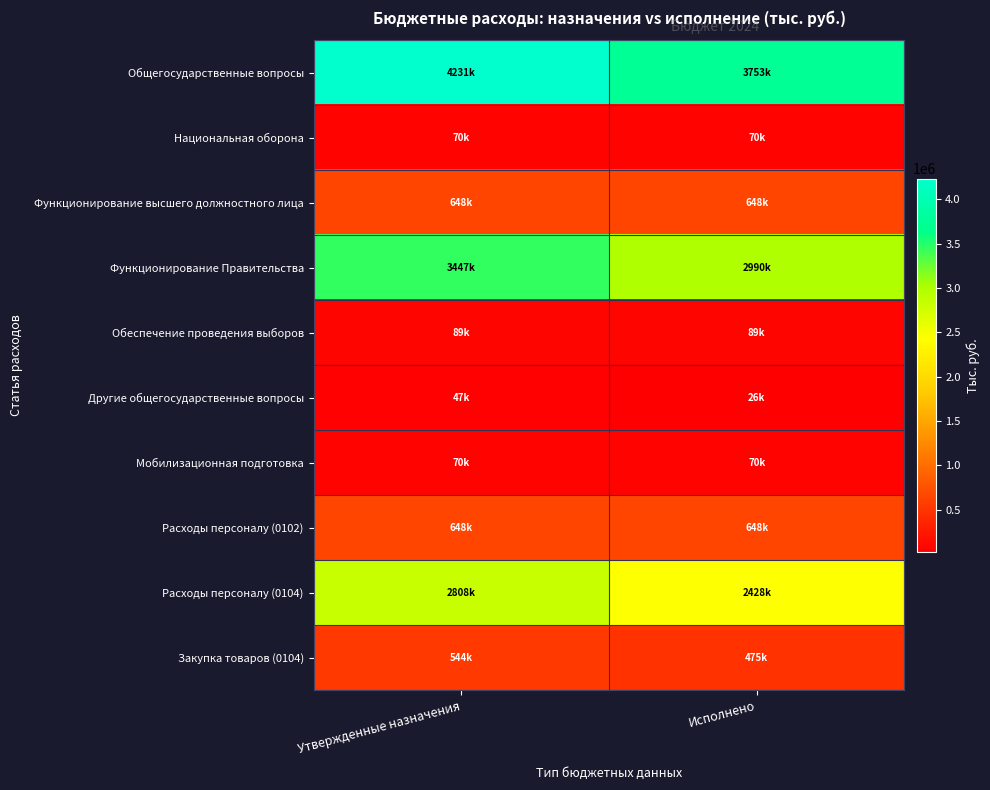

At which category is the sum across all series the highest?

Утвержденные назначения